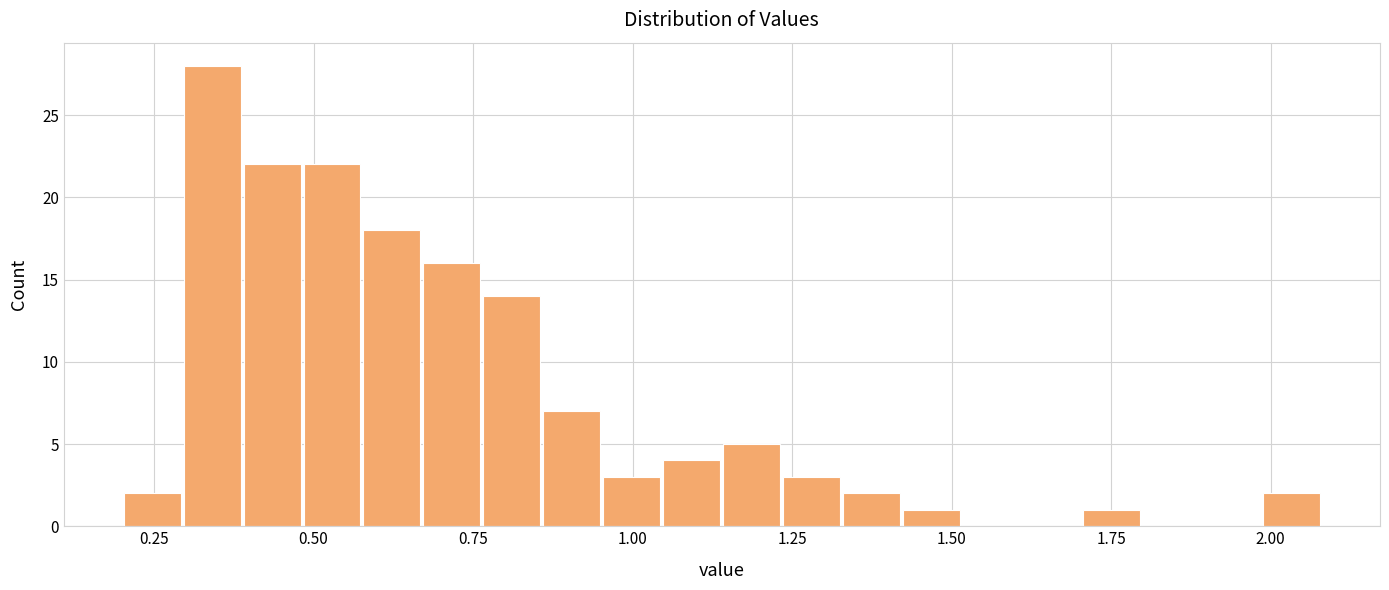

Read against the x-axis, roughly where is the centre of the tallest bar?

0.35